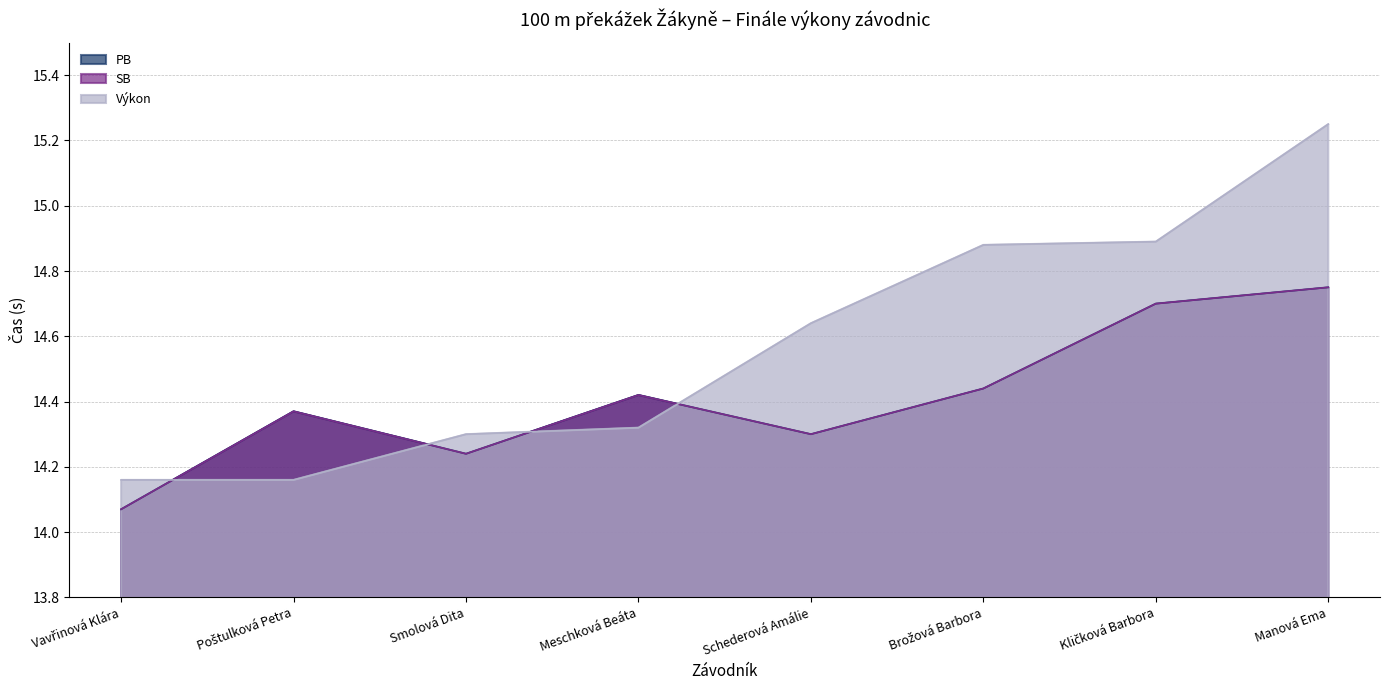

Where is the first local minimum for PB?

Smolová Dita